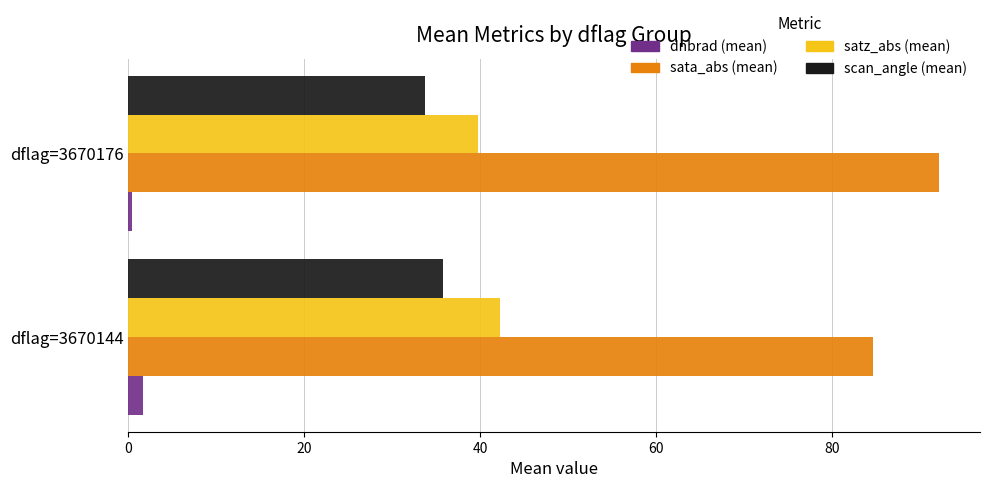

At which label is sata_abs (mean) closest to 88?

dflag=3670144